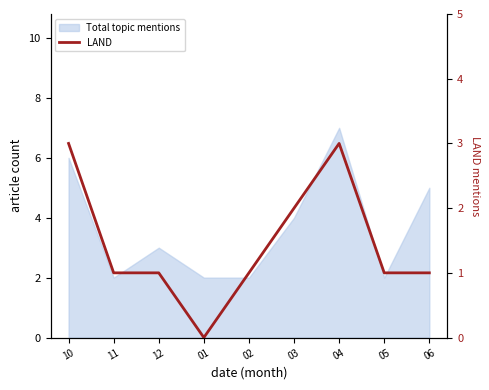

Where is the data nearest to the value 1?

11